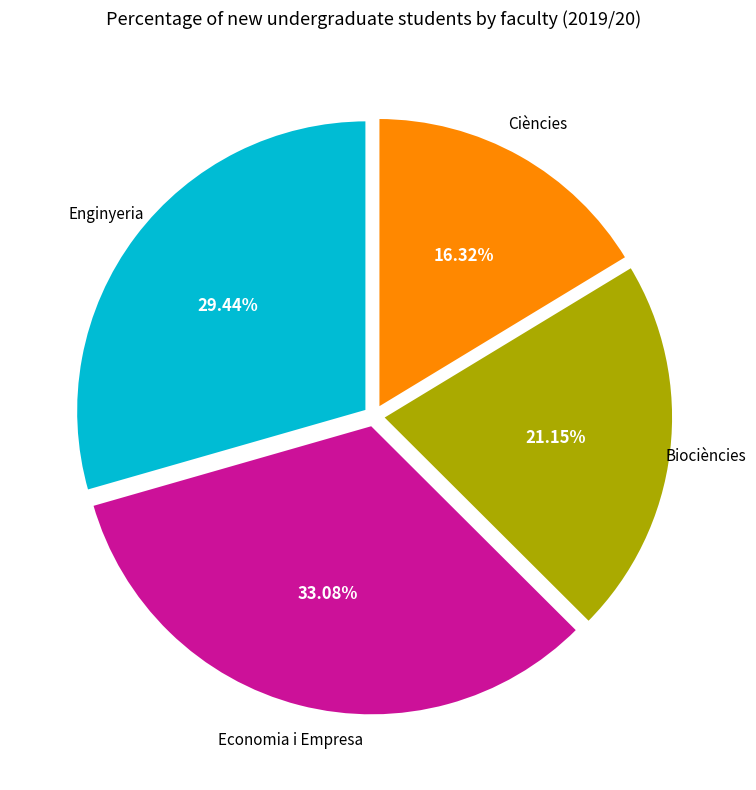

Is there a majority slice in this chart?

No